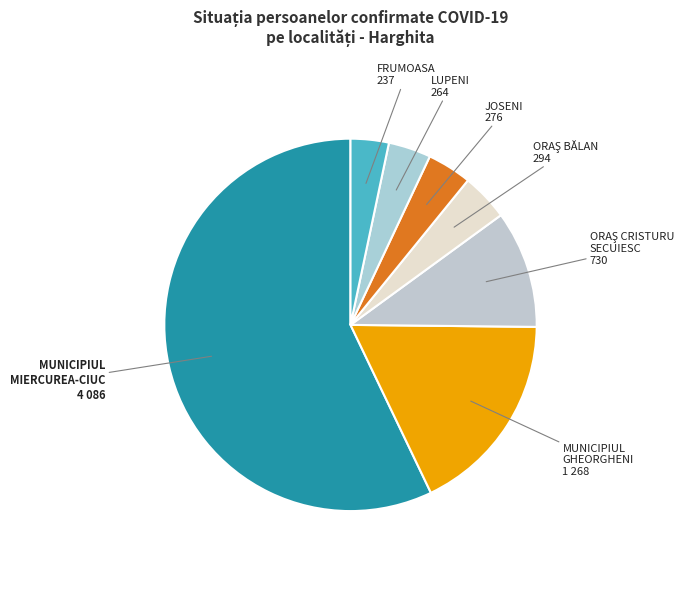

Which slice represents more than half of the pie?

MUNICIPIUL
MIERCUREA-CIUC